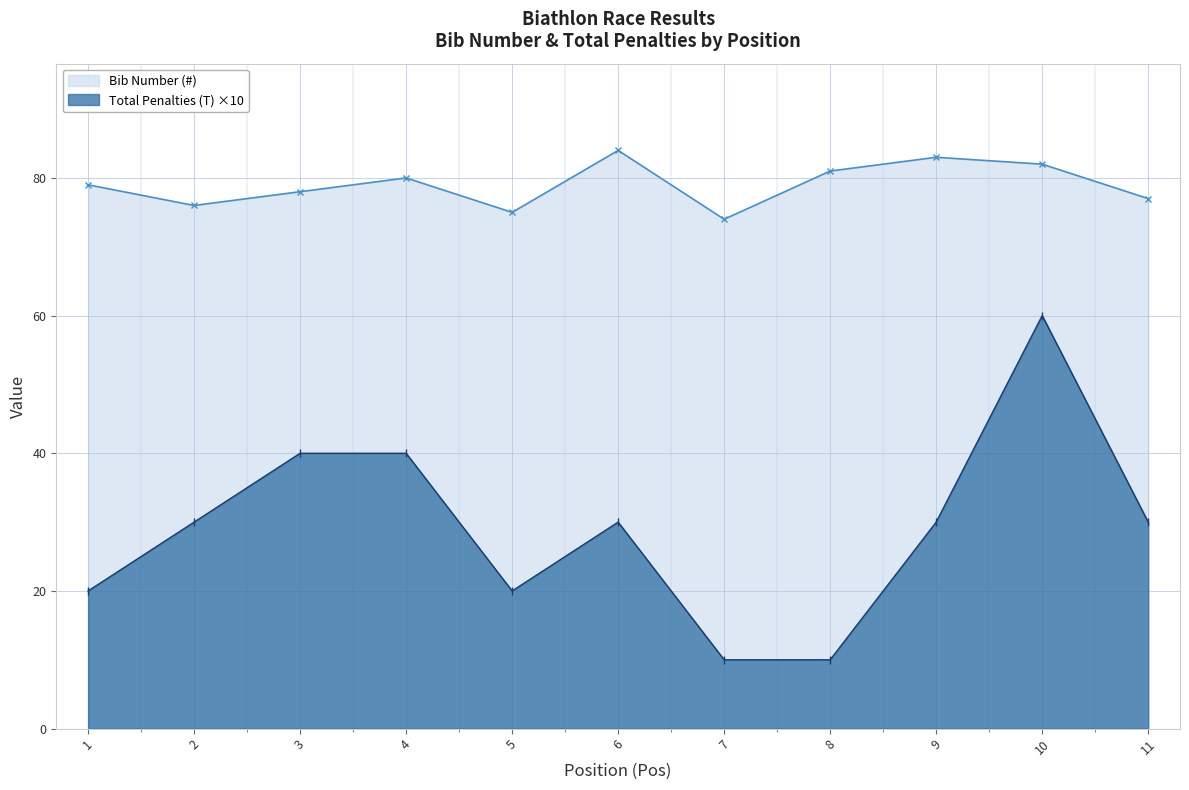

True or false: Bib Number (#) and Total Penalties (T) intersect in this chart.

False